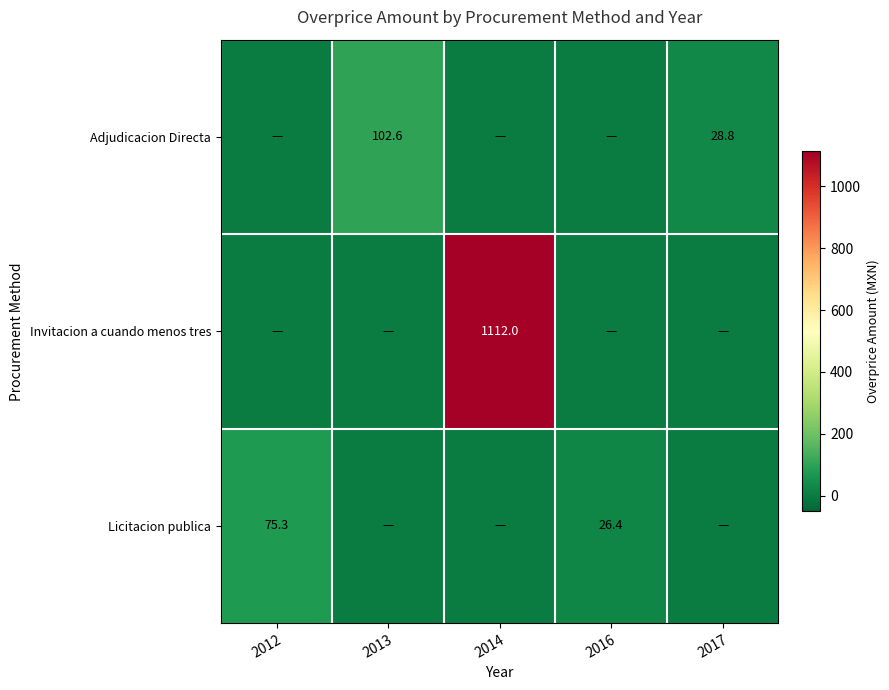

Which has a higher value, 2016 or 2012?

2016